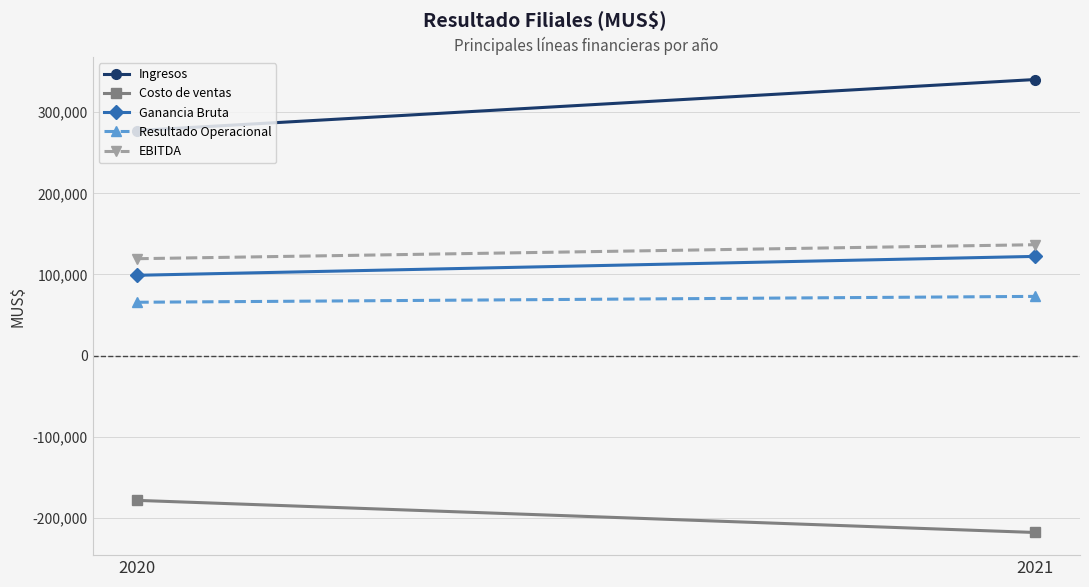

Reading left to right, list all the values displayed in this chart.

Ingresos: 277416	340258
Costo de ventas: -178416	-217990
Ganancia Bruta: 99000	122268
Resultado Operacional: 65746	72985
EBITDA: 119427	136681